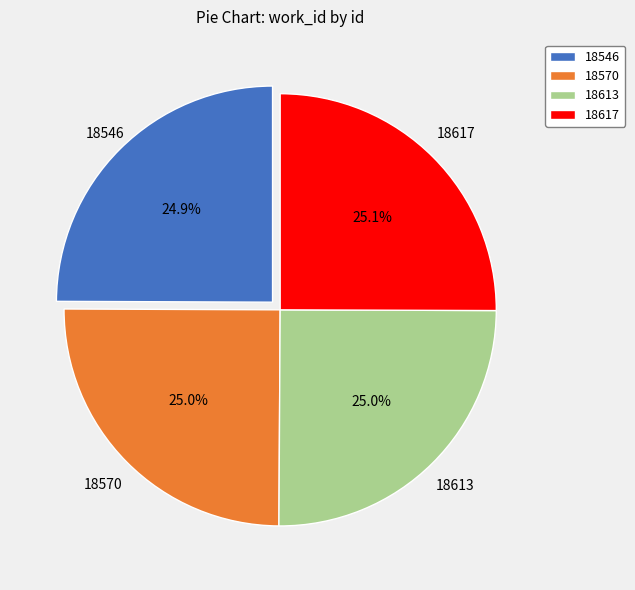

What percentage is the 18570 slice, to the nearest percent?

25%